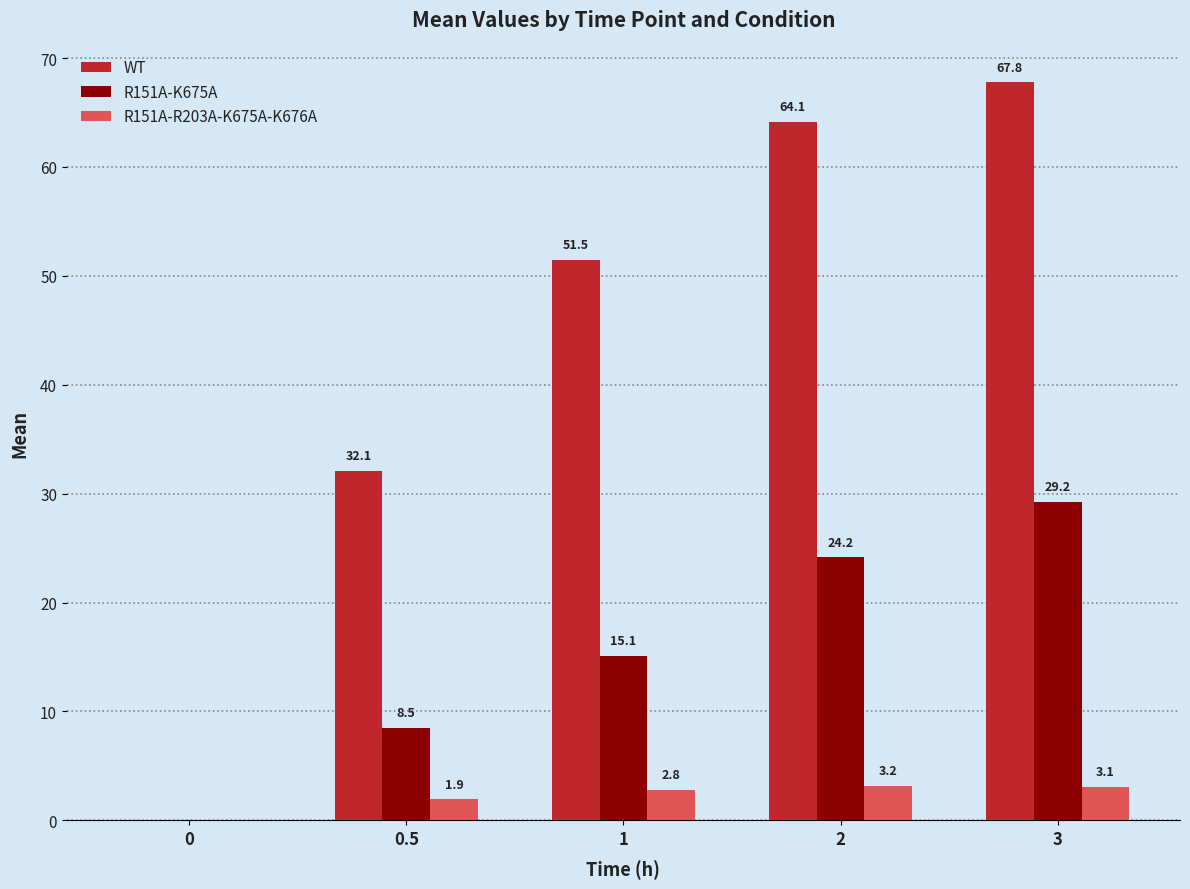

Reading right to left, transcribe all the data shown in this chart.

WT: 67.8	64.1	51.5	32.1	0.0
R151A-K675A: 29.2	24.2	15.1	8.5	0.0
R151A-R203A-K675A-K676A: 3.1	3.2	2.8	1.9	0.0